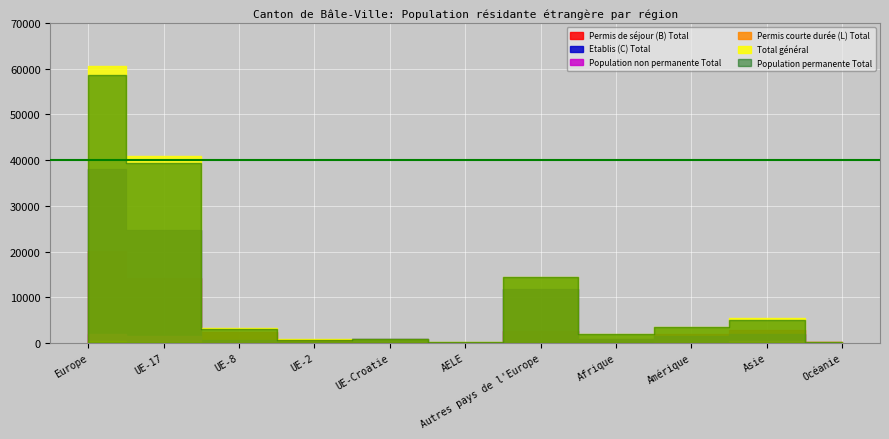

What position from the right is UE-2?

8